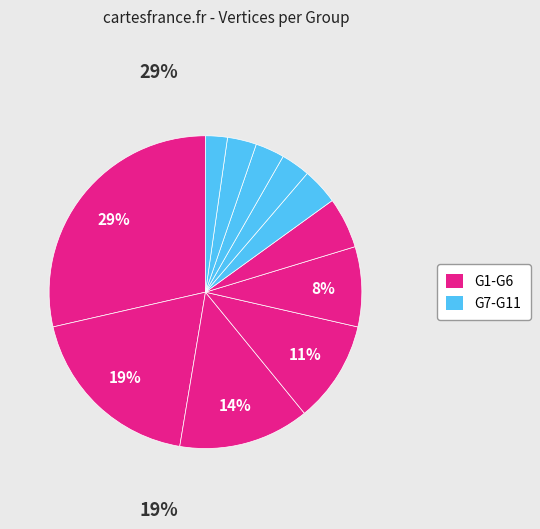

Which category has the smallest portion of the pie?

G11